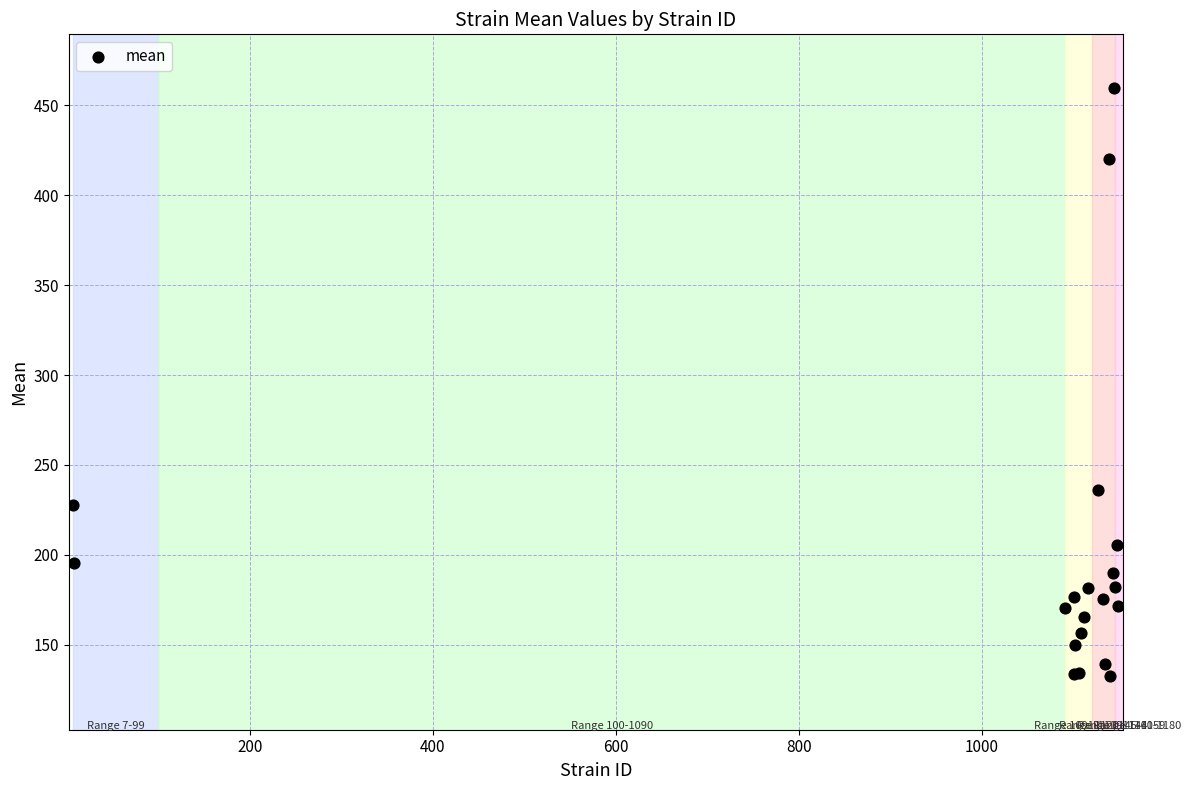

What Y value in the scatter plot is closest to 296?

236.0